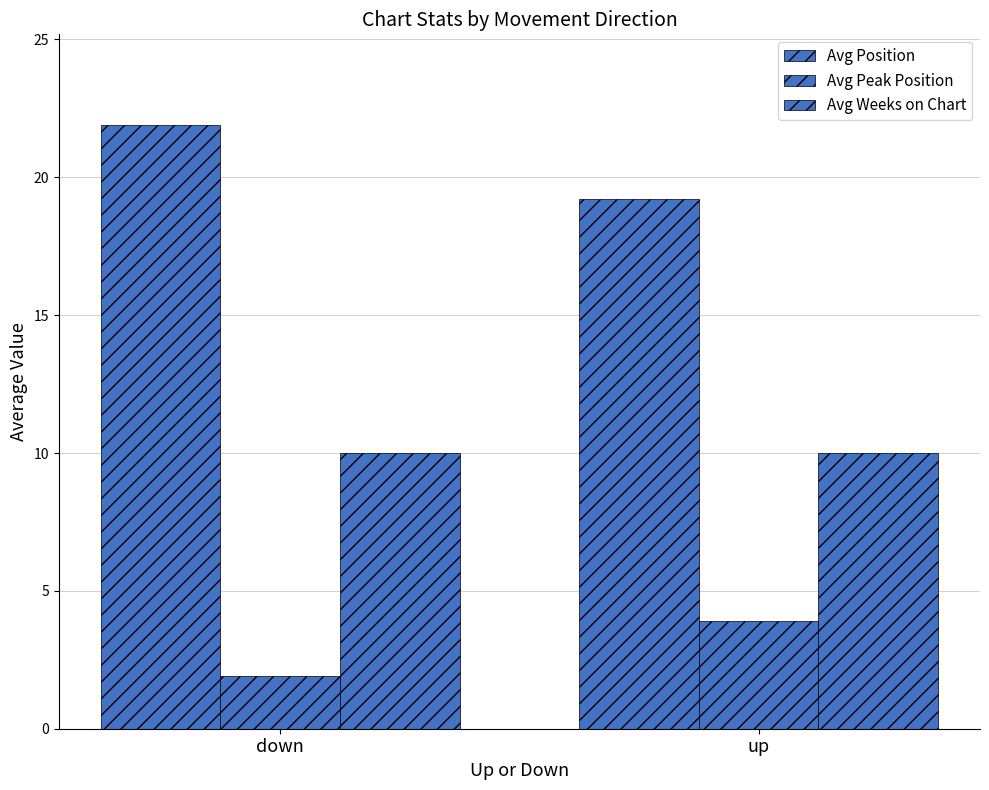

What position from the left is down?

1